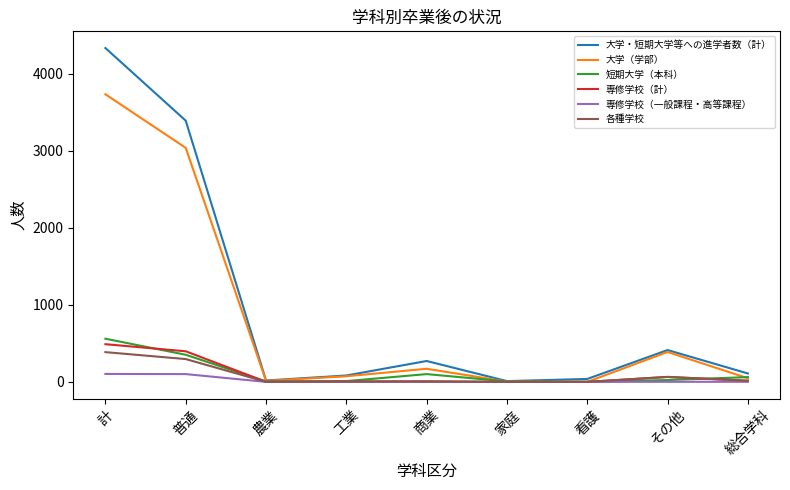

What is the greatest value displayed?

4331